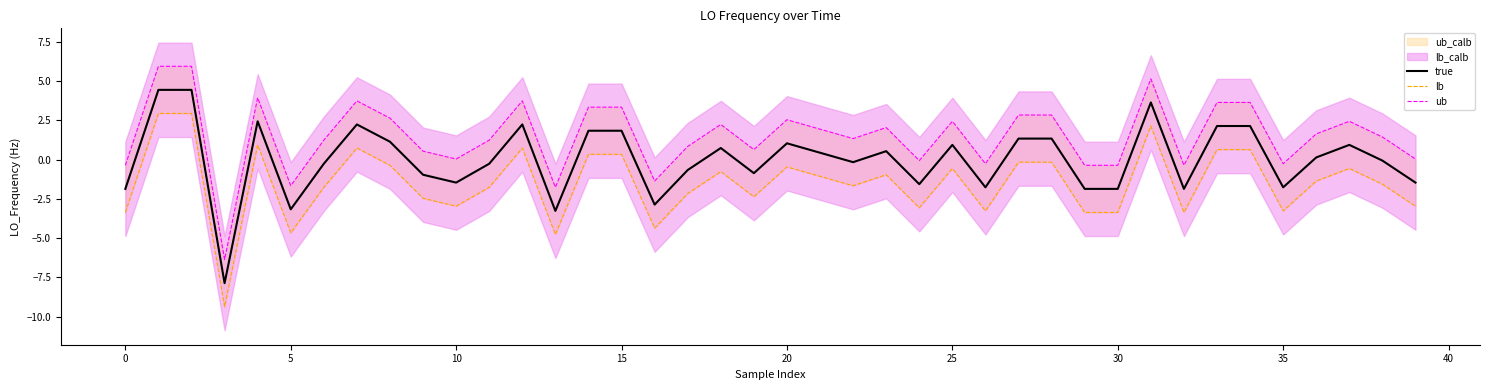

How many interior local valleys does the lb series have?

11